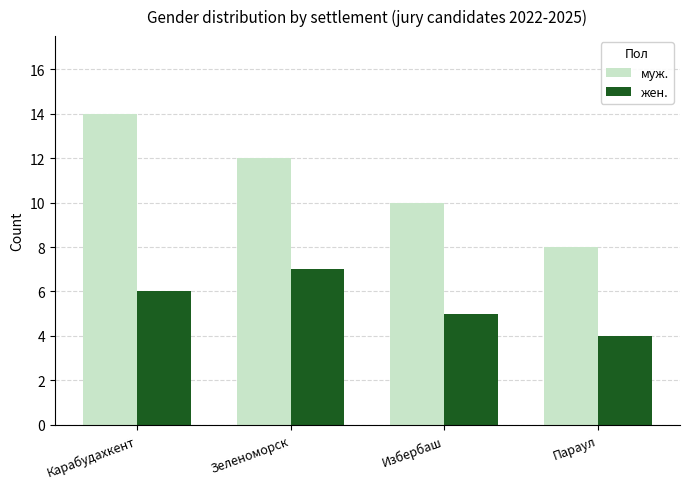

Rank the categories by муж. value from highest to lowest.

Карабудахкент, Зеленоморск, Избербаш, Параул